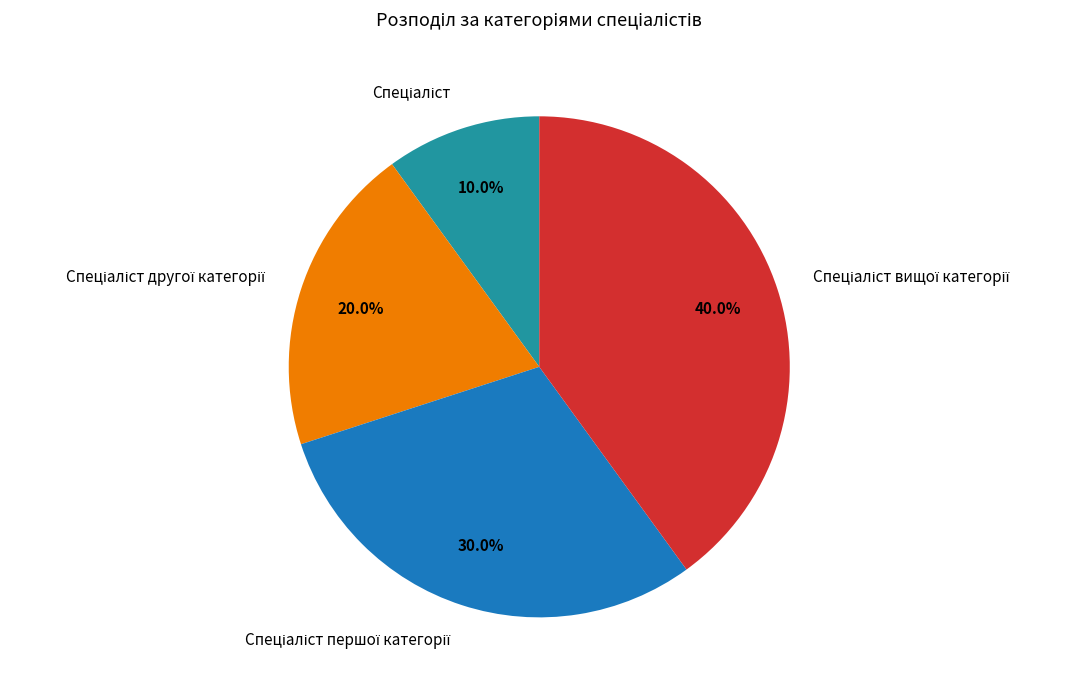

Count the number of slices in the pie.

4